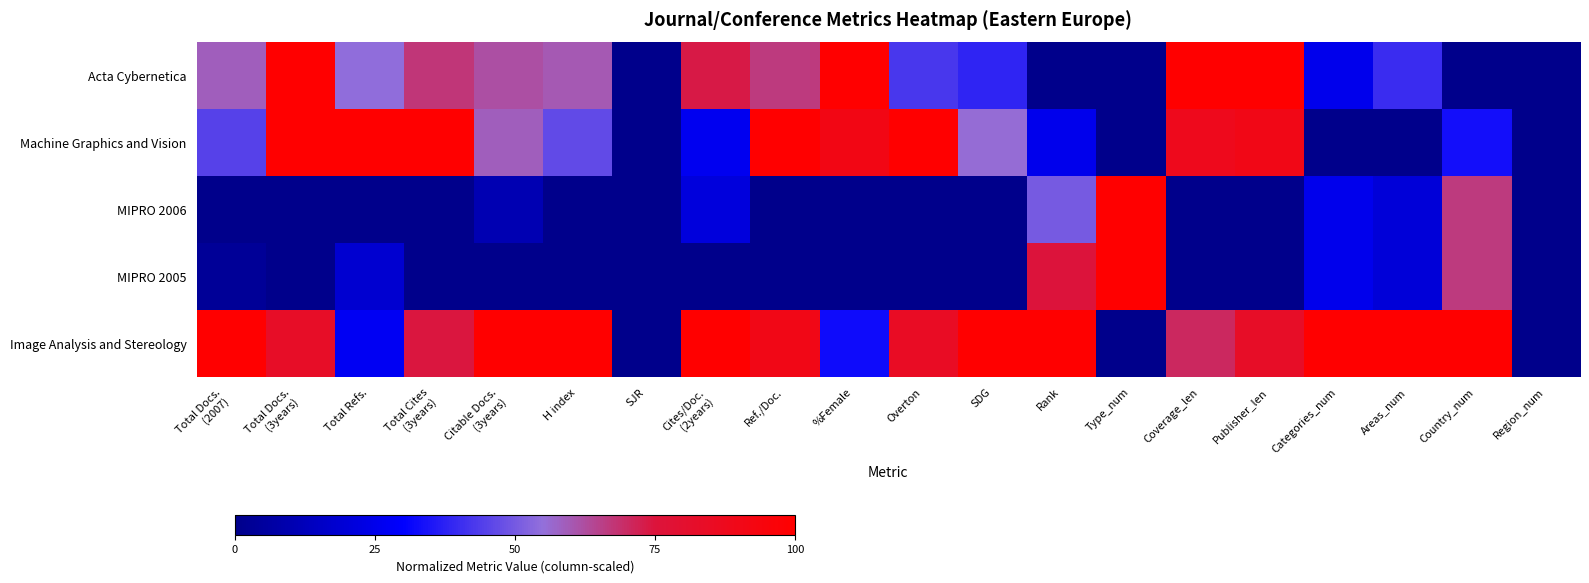

At which category is the sum across all series the highest?

Total Docs.
(3years)